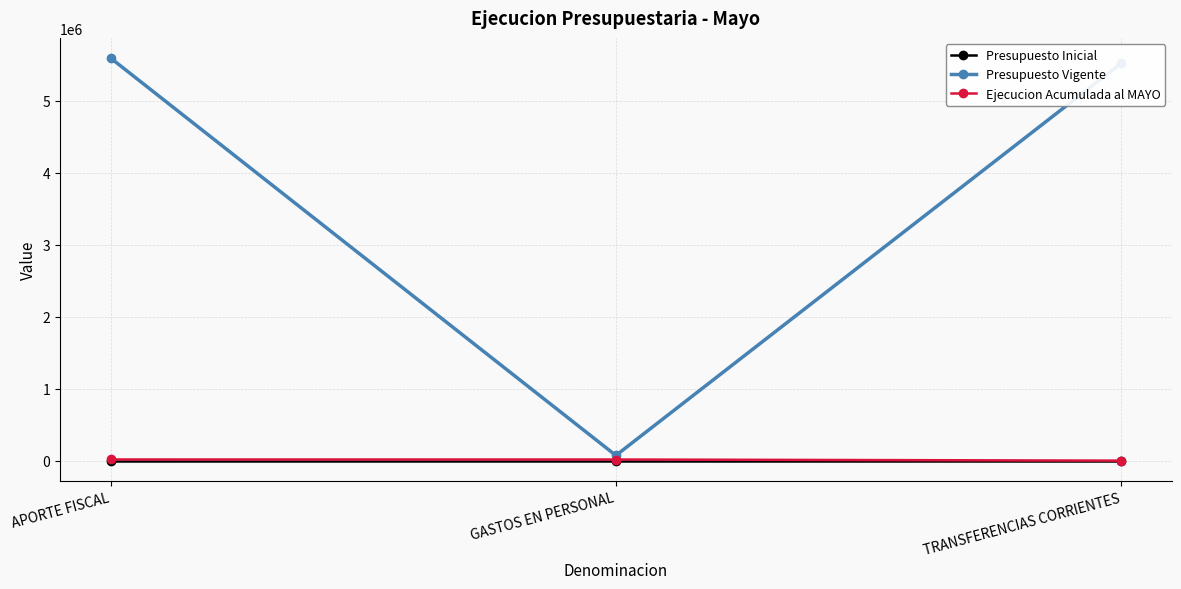

Where is Ejecucion Acumulada al MAYO nearest to the value 8000?

GASTOS EN PERSONAL